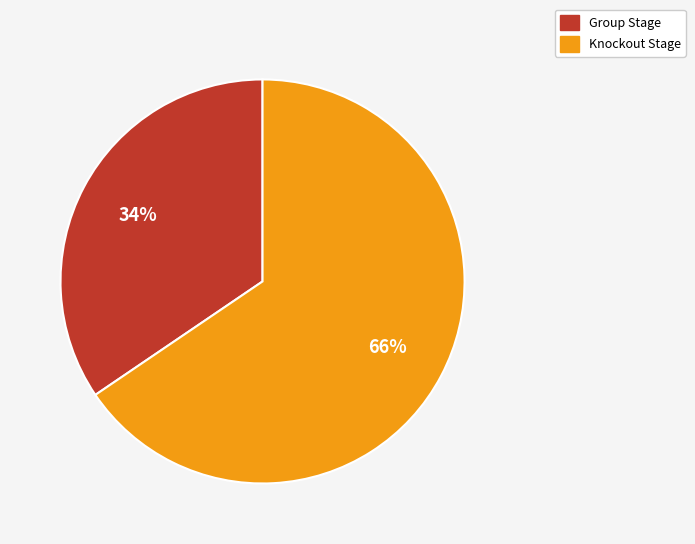

Approximately how many times larger is the value at Knockout Stage compared to Group Stage?

1.9